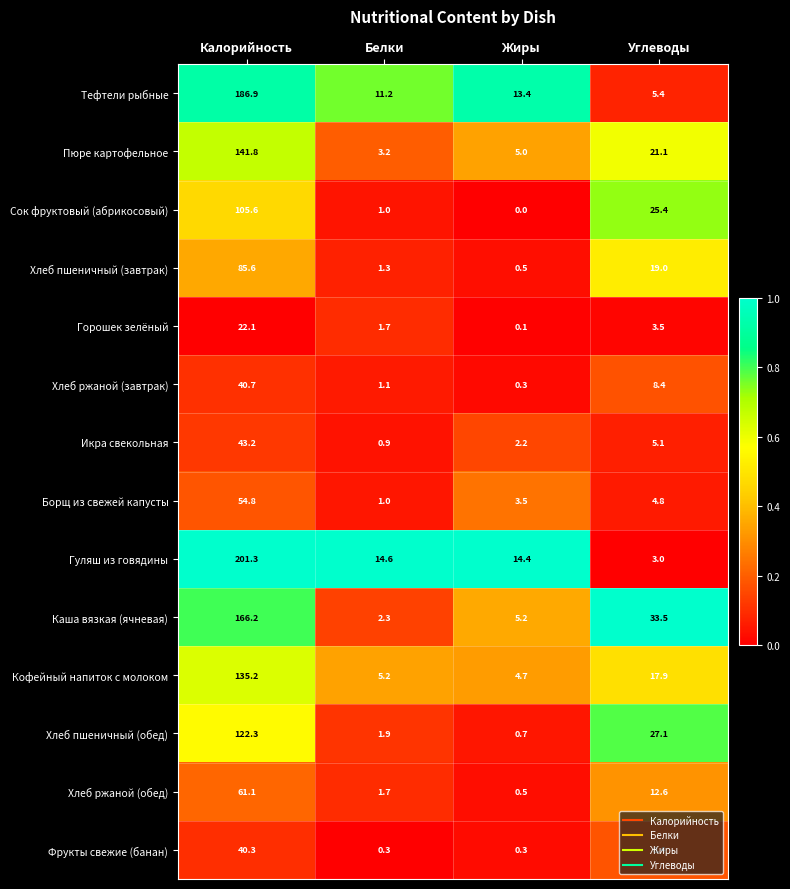

The value of Кофейный напиток с молоком at Калорийность is 135.2. True or false?

True